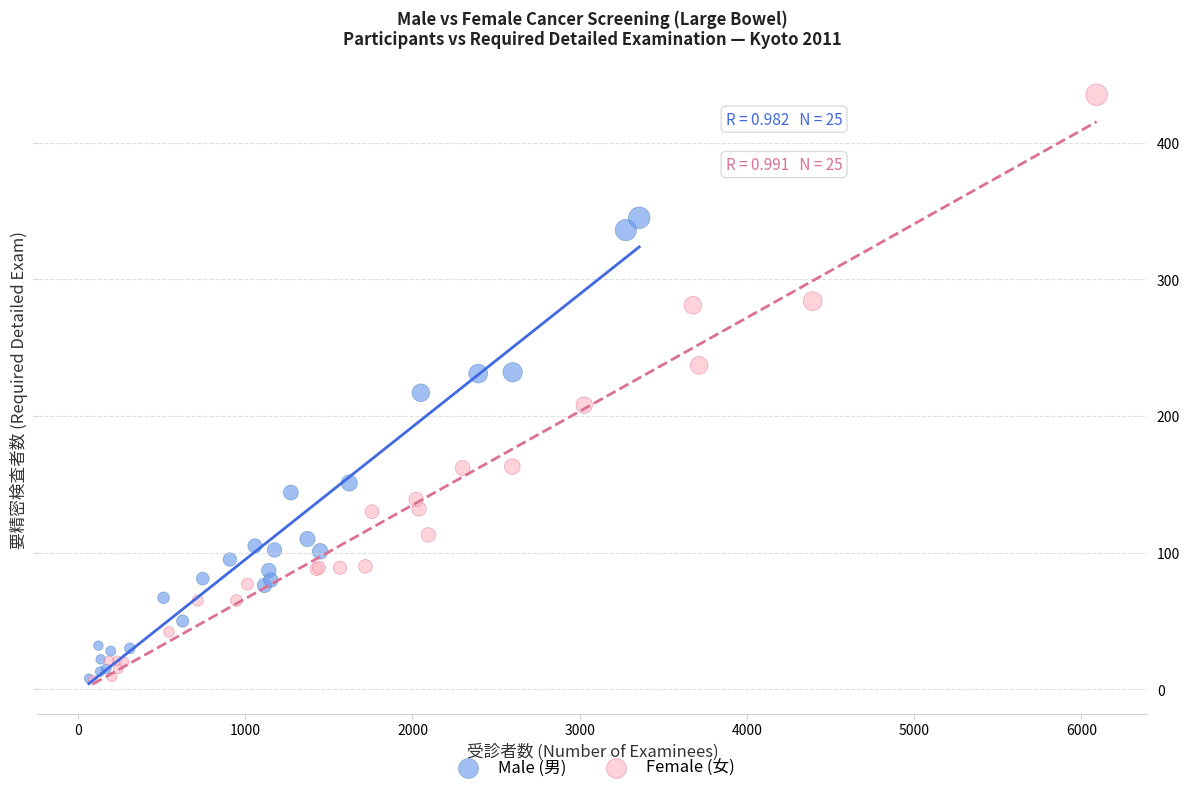

Which series reaches the maximum Y coordinate?

Female (女)